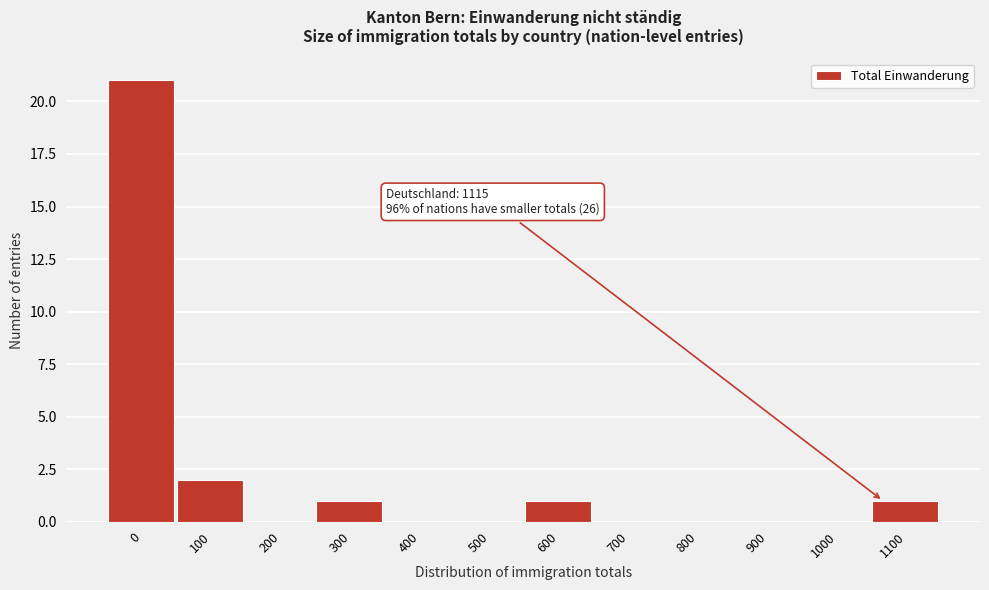

Reading left to right, transcribe all the data shown in this chart.

0=21	100=2	200=0	300=1	400=0	500=0	600=1	700=0	800=0	900=0	1000=0	1100=1